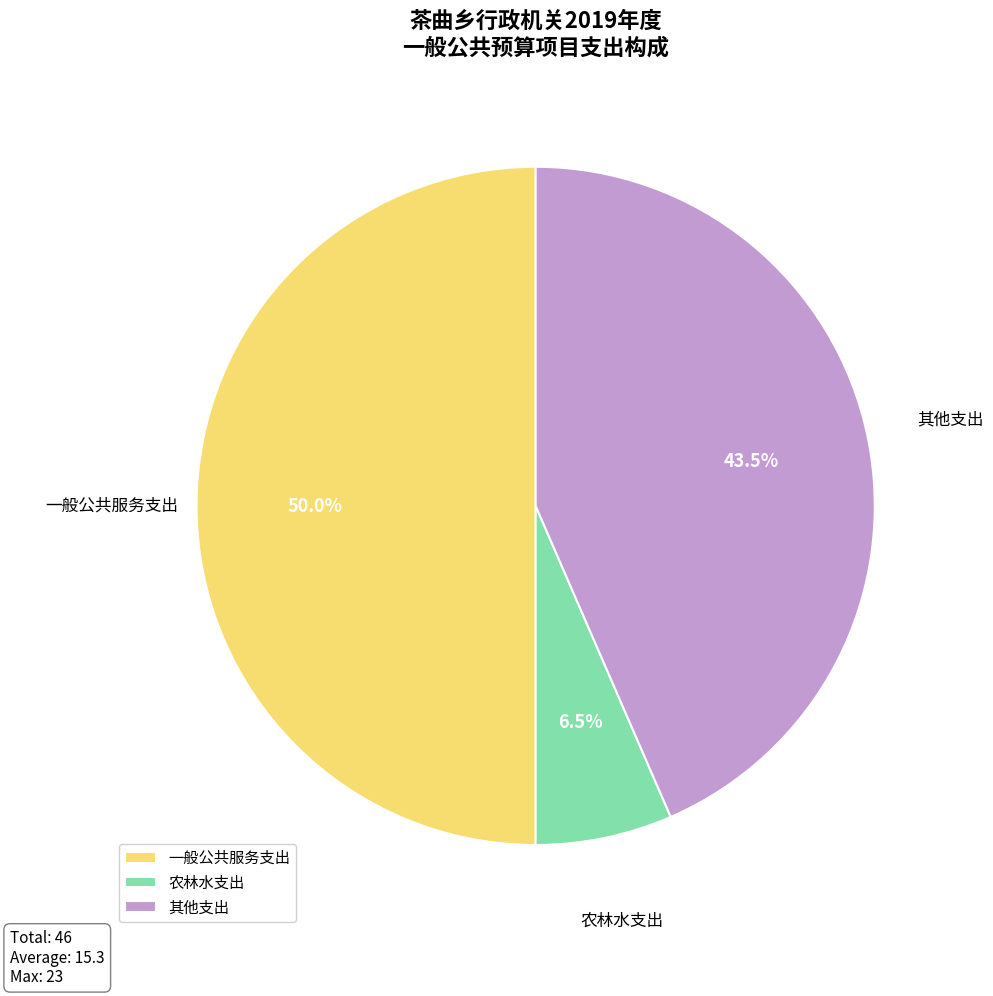

Rank the categories by value from highest to lowest.

一般公共服务支出, 其他支出, 农林水支出